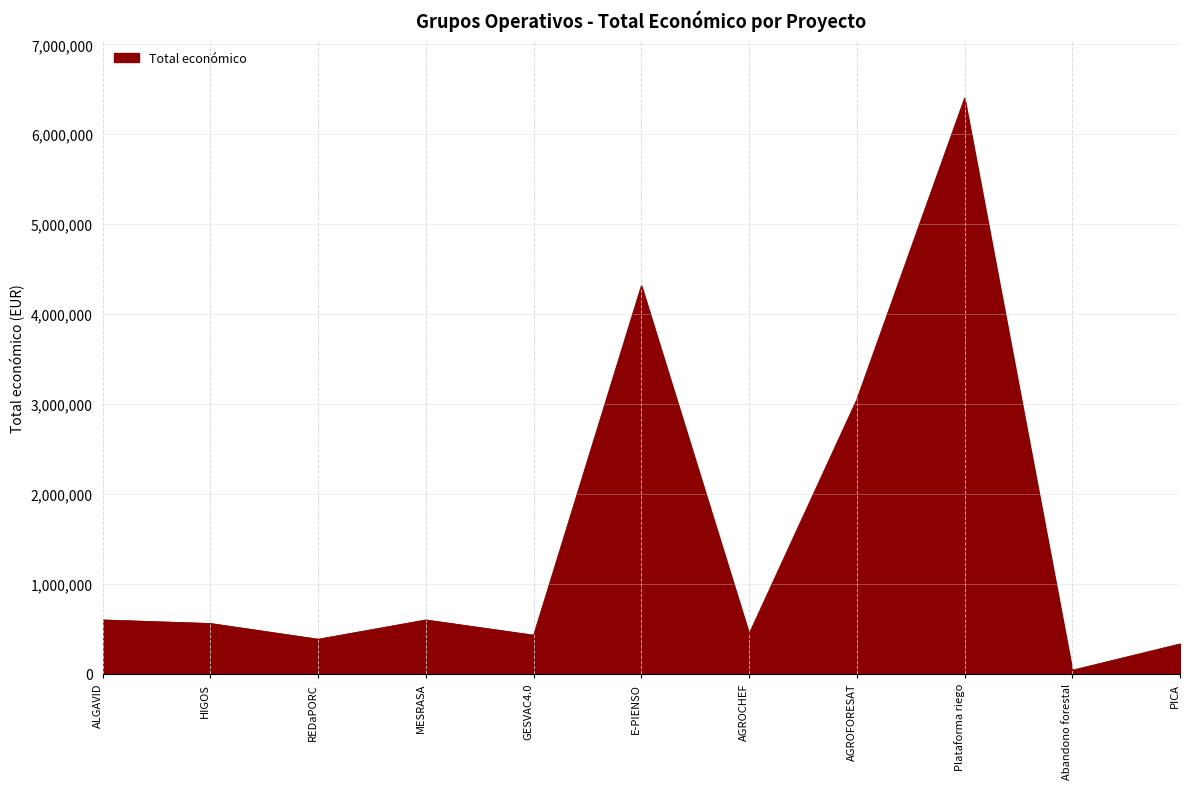

How many lines are shown in the chart?

1